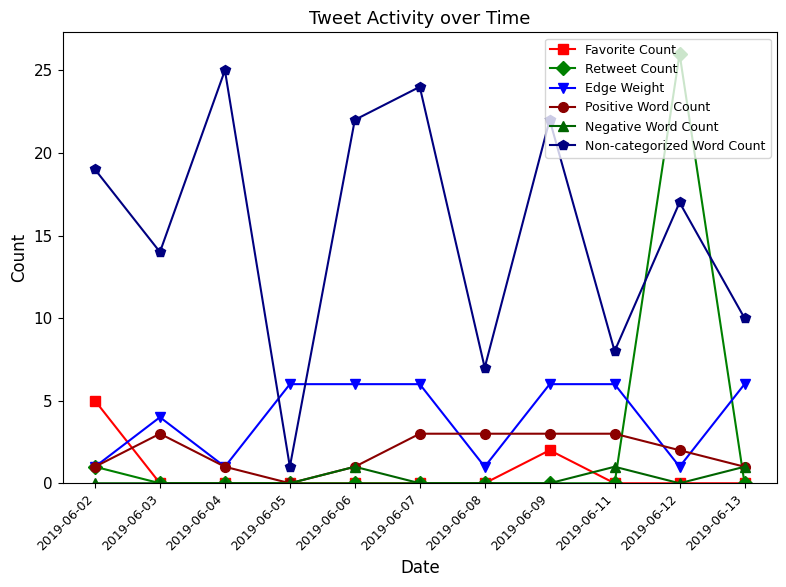

What is the value of the Non-categorized Word Count point at the 10th from the left?

17